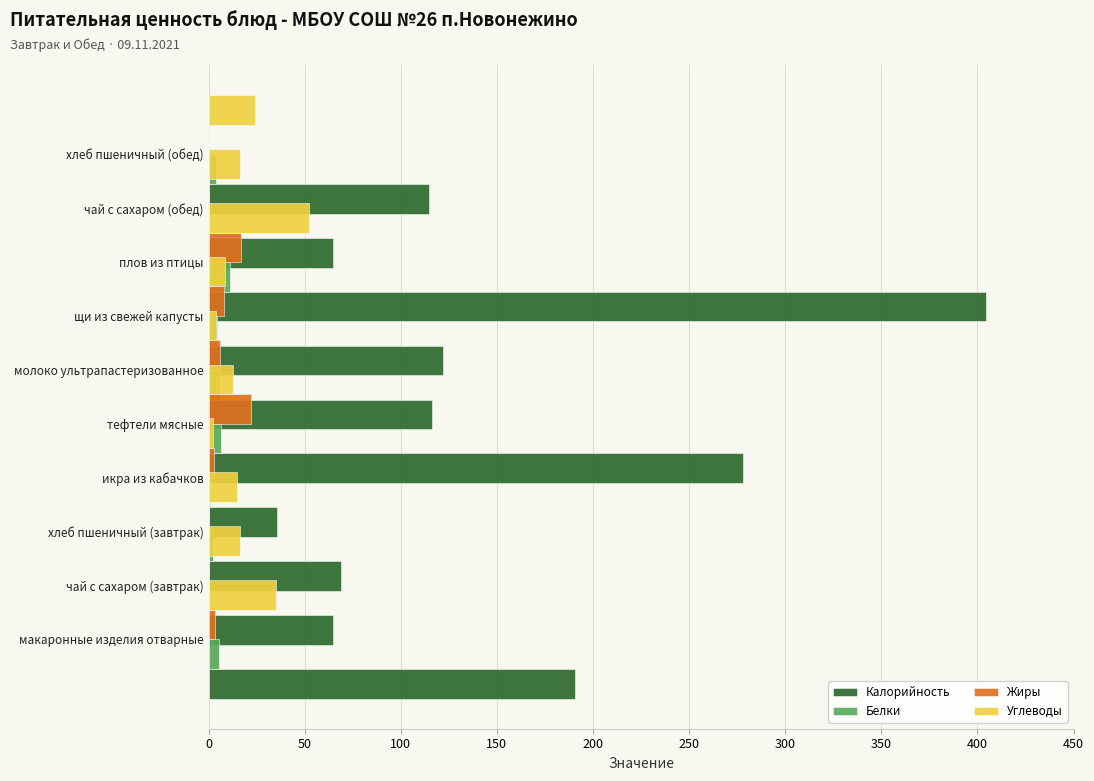

Is the value of Калорийность at 50 greater than the value of Жиры at 400?

Yes